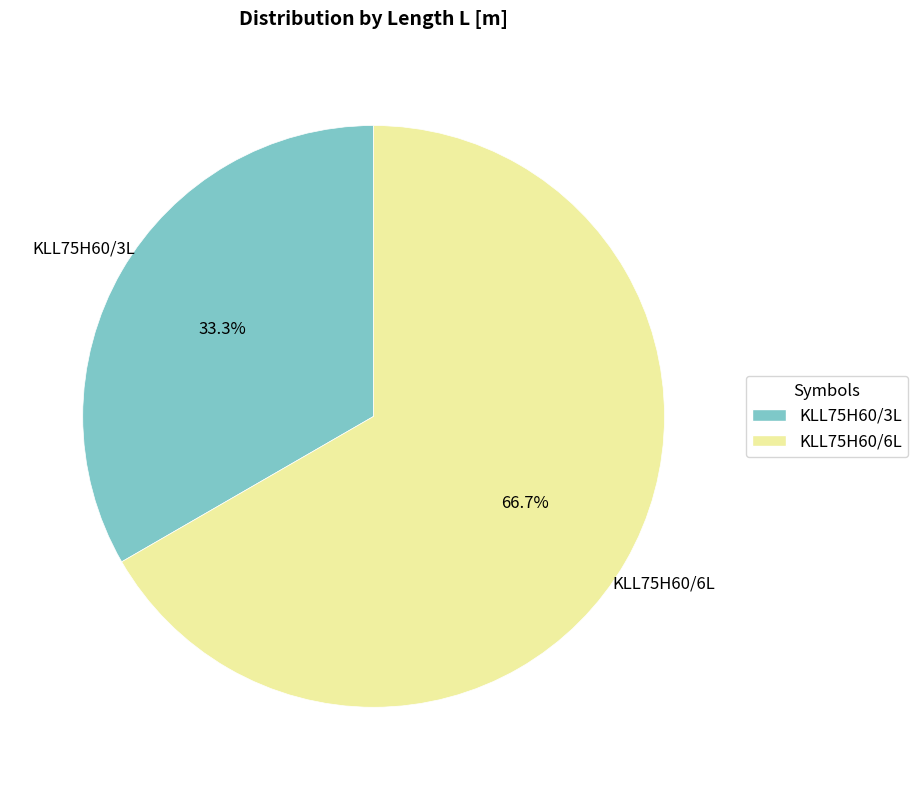

What is the smallest slice in the pie chart?

KLL75H60/3L